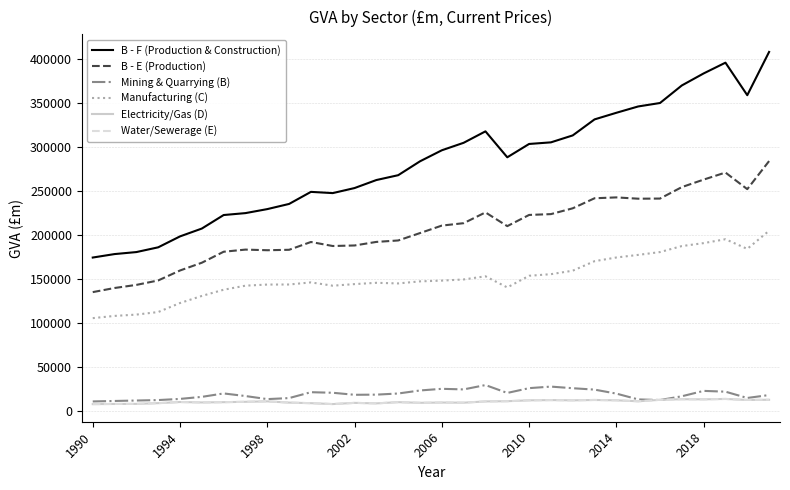

Is this an area chart (filled region under the line)?

No